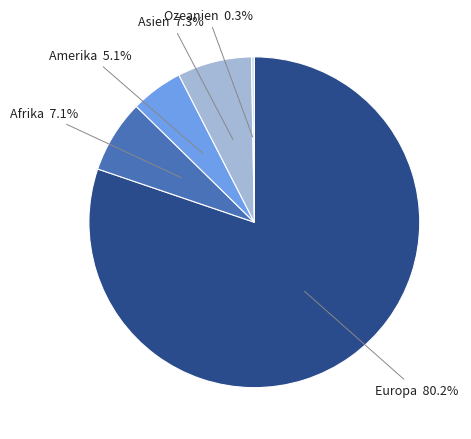

Approximately how many times larger is the value at Asien compared to Afrika?

1.0